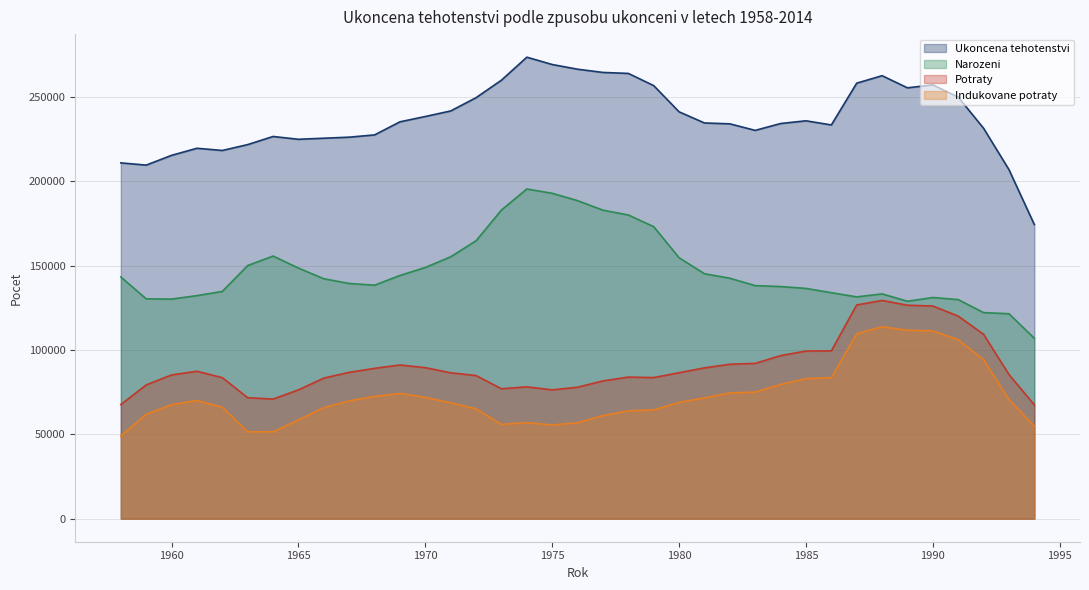

True or false: Potraty and Narozeni intersect in this chart.

False